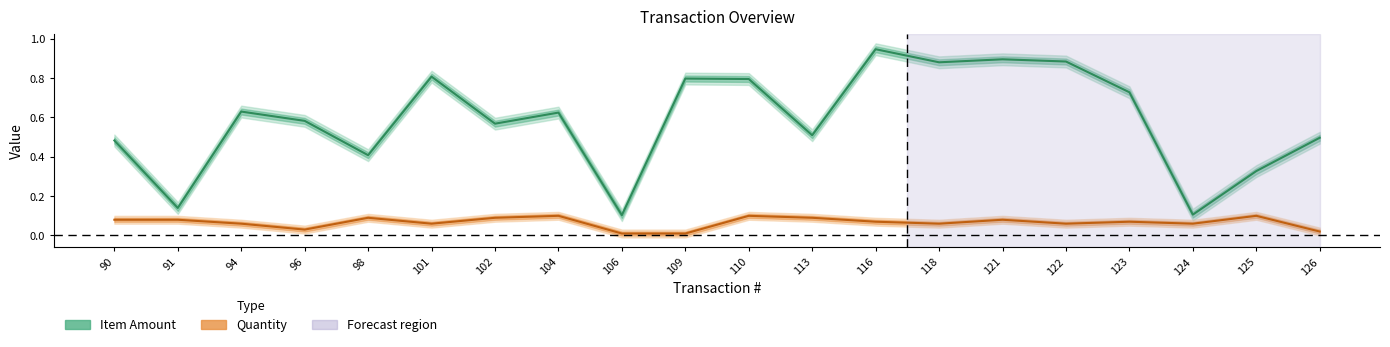

Reading right to left, extract all data points from this chart.

Item Amount: 0.5	0.3	0.1	0.7	0.9	0.9	0.9	0.9	0.5	0.8	0.8	0.1	0.6	0.6	0.8	0.4	0.6	0.6	0.1	0.5
Quantity: 0.0	0.1	0.1	0.1	0.1	0.1	0.1	0.1	0.1	0.1	0.0	0.0	0.1	0.1	0.1	0.1	0.0	0.1	0.1	0.1